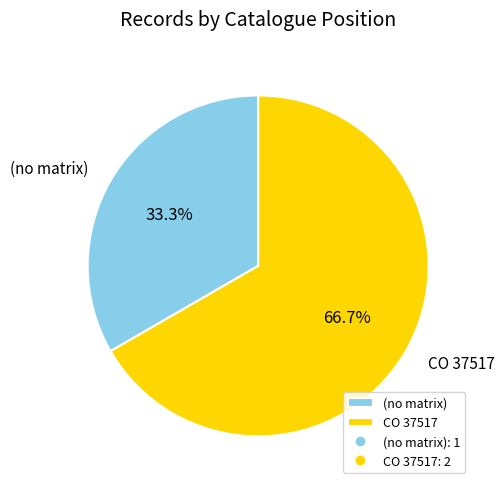

To the nearest percent, what is the difference between the largest and smallest slice percentages?

33%